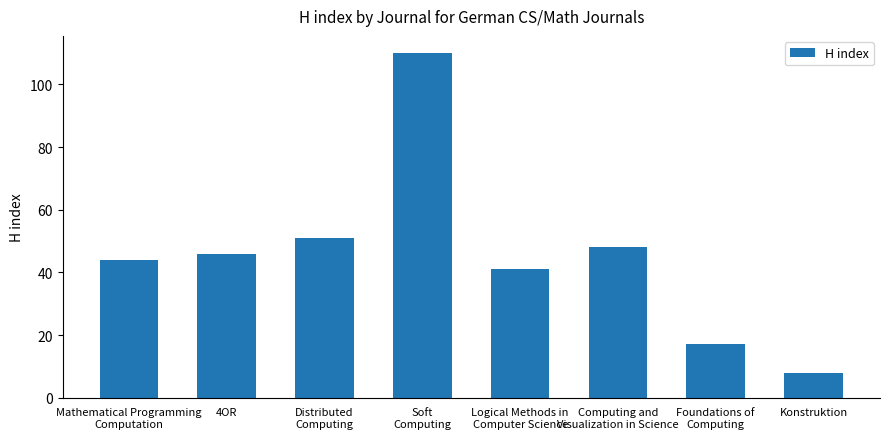

Reading left to right, what are all the values shown in this chart?

44	46	51	110	41	48	17	8